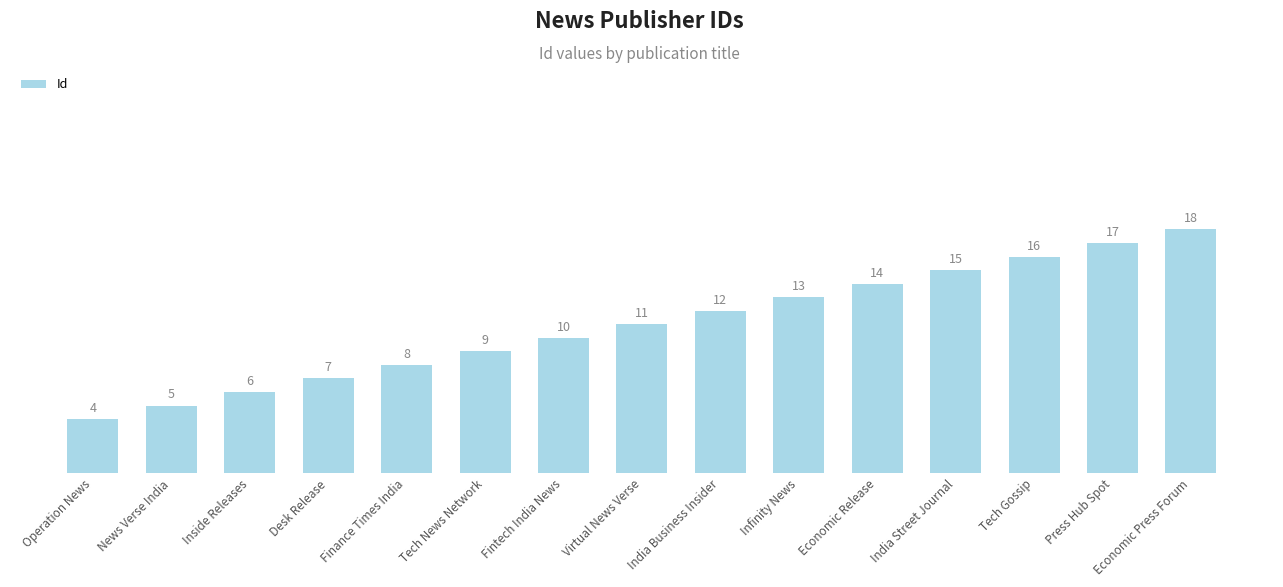

Does the chart contain any negative values?

No